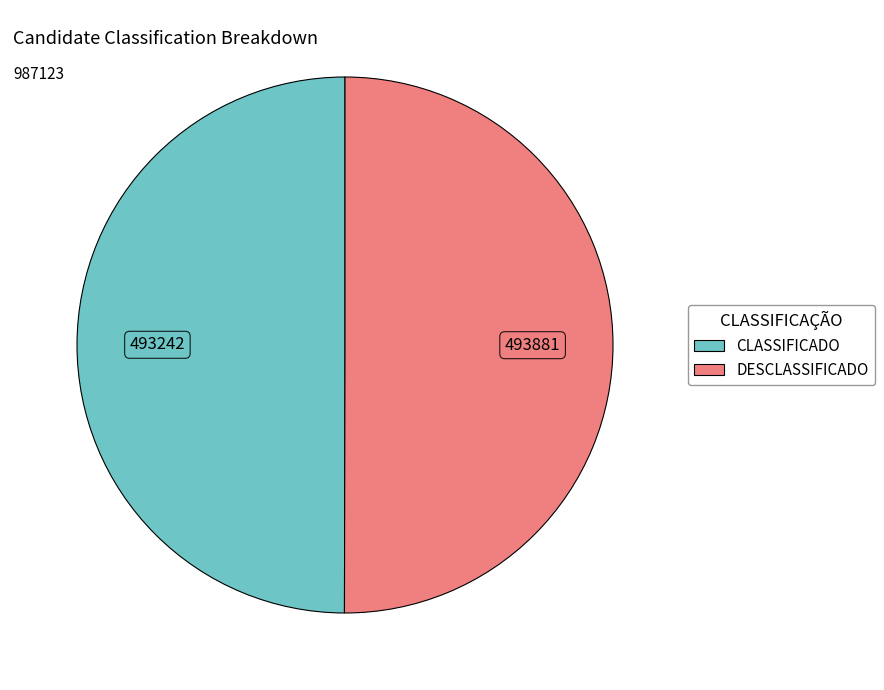

The CLASSIFICADO slice represents 63% of the pie. True or false?

False